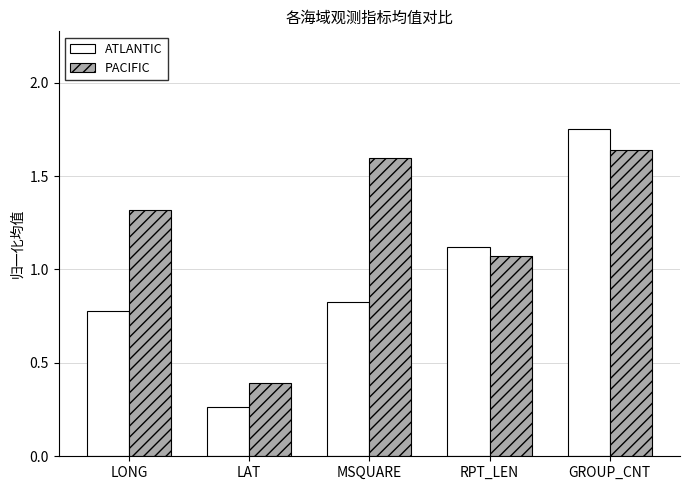

What position from the right is LAT?

4